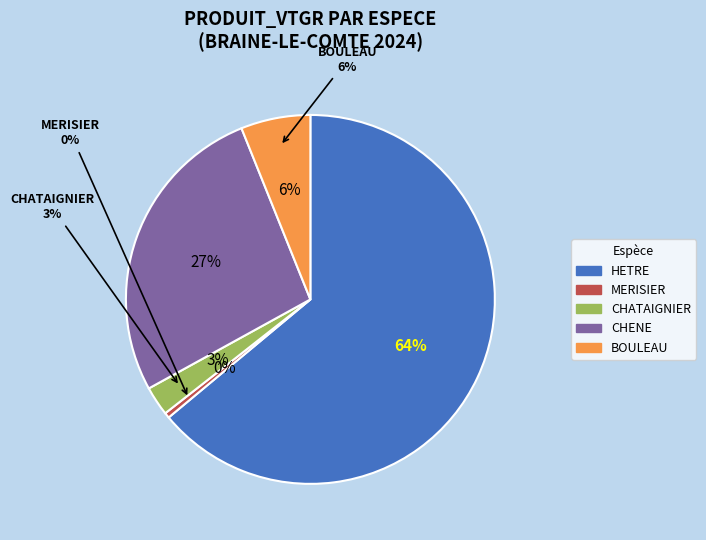

How many slices are in this pie chart?

5